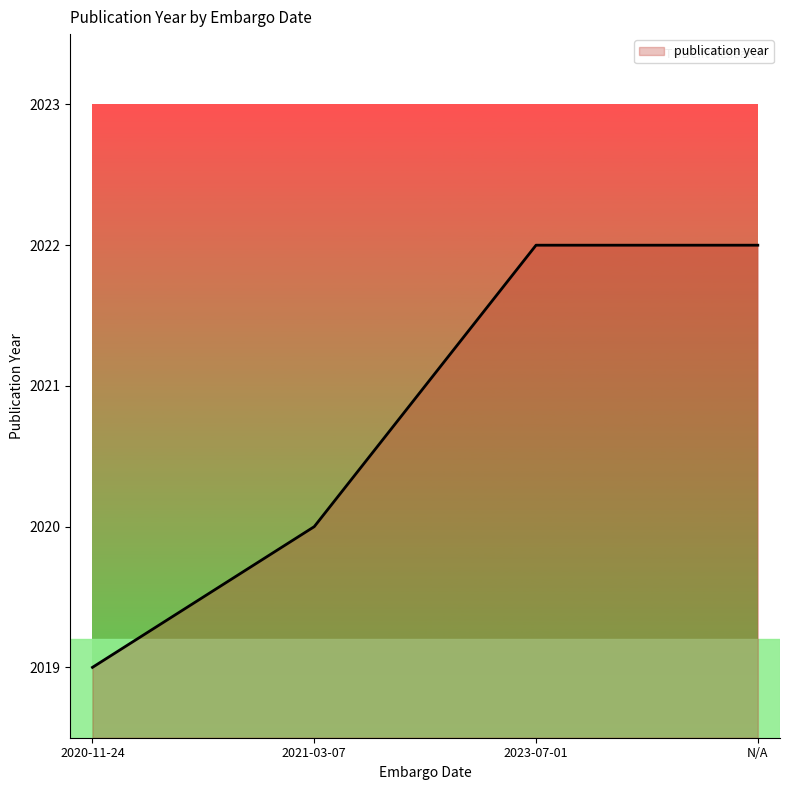

What is the difference between the maximum and minimum values?

3